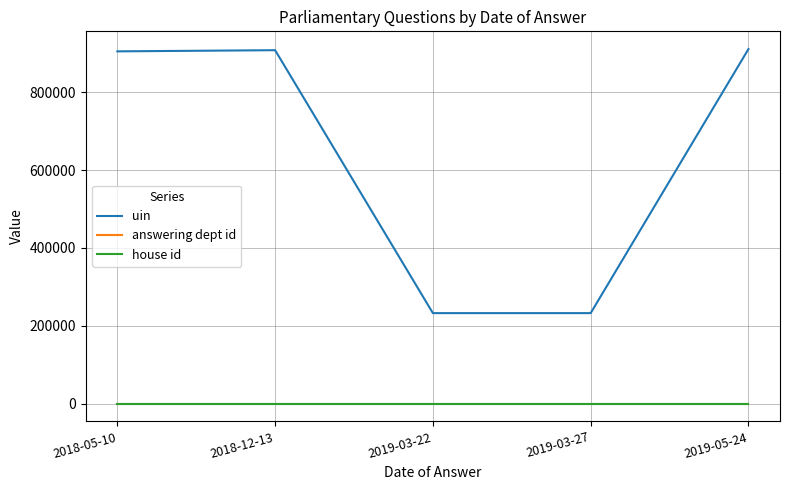

Between 2018-12-13 and 2019-03-22, which series saw the biggest shift?

uin